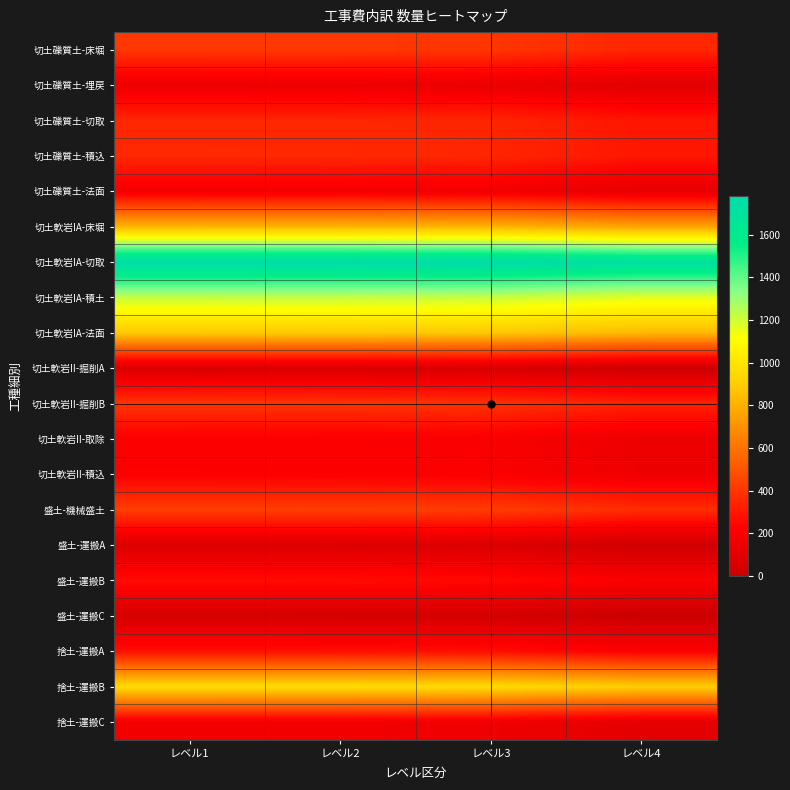

Reading left to right, what are all the values shown in this chart?

切土礫質土-床堀: レベル1=407.0	レベル2=406.0	レベル3=400.0	レベル4=350.0
切土礫質土-埋戻: レベル1=152.0	レベル2=151.0	レベル3=145.0	レベル4=100.0
切土礫質土-切取: レベル1=350.0	レベル2=349.0	レベル3=343.0	レベル4=293.0
切土礫質土-積込: レベル1=357.0	レベル2=356.0	レベル3=350.0	レベル4=300.0
切土礫質土-法面: レベル1=179.7	レベル2=178.7	レベル3=172.7	レベル4=122.7
切土軟岩IA-床堀: レベル1=817.0	レベル2=816.0	レベル3=810.0	レベル4=760.0
切土軟岩IA-切取: レベル1=1782.0	レベル2=1781.0	レベル3=1775.0	レベル4=1725.0
切土軟岩IA-積土: レベル1=1223.0	レベル2=1222.0	レベル3=1216.0	レベル4=1166.0
切土軟岩IA-法面: レベル1=886.2	レベル2=885.2	レベル3=879.2	レベル4=829.2
切土軟岩II-掘削A: レベル1=66.0	レベル2=65.0	レベル3=59.0	レベル4=9.0
切土軟岩II-掘削B: レベル1=396.0	レベル2=395.0	レベル3=389.0	レベル4=339.0
切土軟岩II-取除: レベル1=209.0	レベル2=208.0	レベル3=202.0	レベル4=152.0
切土軟岩II-積込: レベル1=217.0	レベル2=216.0	レベル3=210.0	レベル4=160.0
盛土-機械盛土: レベル1=429.0	レベル2=428.0	レベル3=422.0	レベル4=372.0
盛土-運搬A: レベル1=78.0	レベル2=77.0	レベル3=71.0	レベル4=21.0
盛土-運搬B: レベル1=266.0	レベル2=265.0	レベル3=259.0	レベル4=209.0
盛土-運搬C: レベル1=47.0	レベル2=46.0	レベル3=40.0	レベル4=0.0
捨土-運搬A: レベル1=279.0	レベル2=278.0	レベル3=272.0	レベル4=222.0
捨土-運搬B: レベル1=957.0	レベル2=956.0	レベル3=950.0	レベル4=900.0
捨土-運搬C: レベル1=170.0	レベル2=169.0	レベル3=163.0	レベル4=113.0